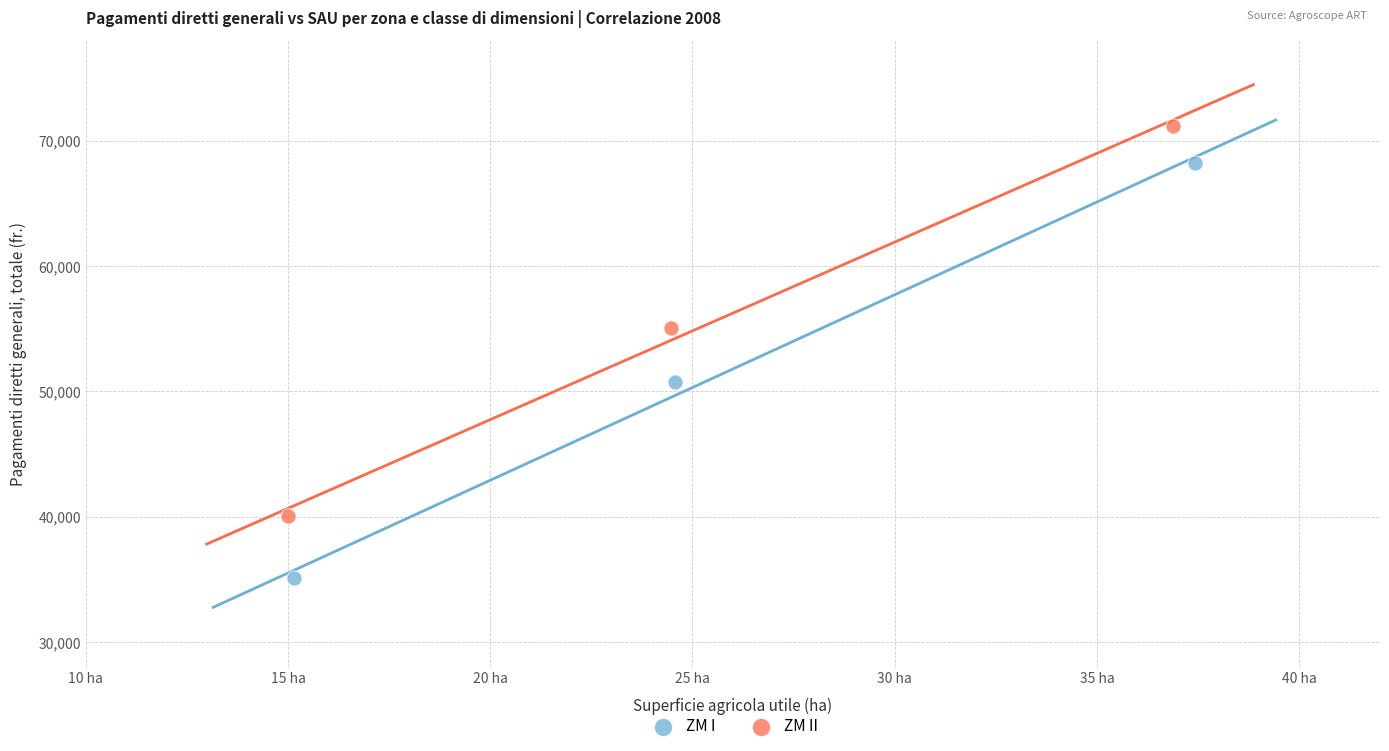

Which series reaches the maximum Y coordinate?

ZM II